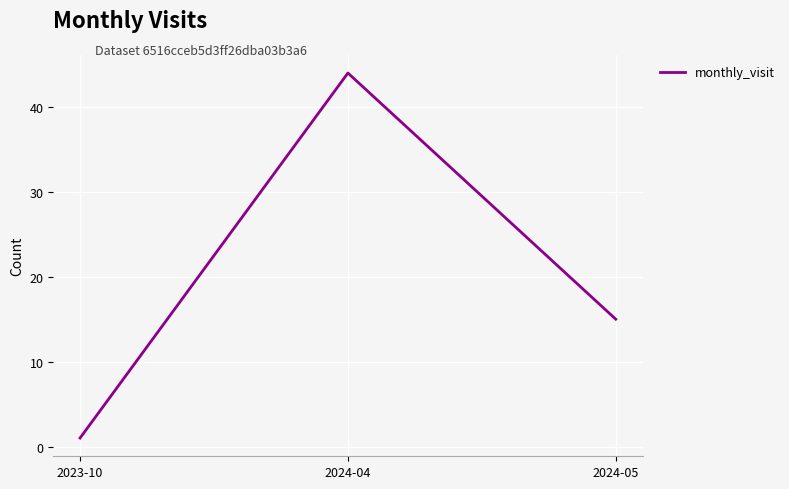

What position from the left is 2024-04?

2